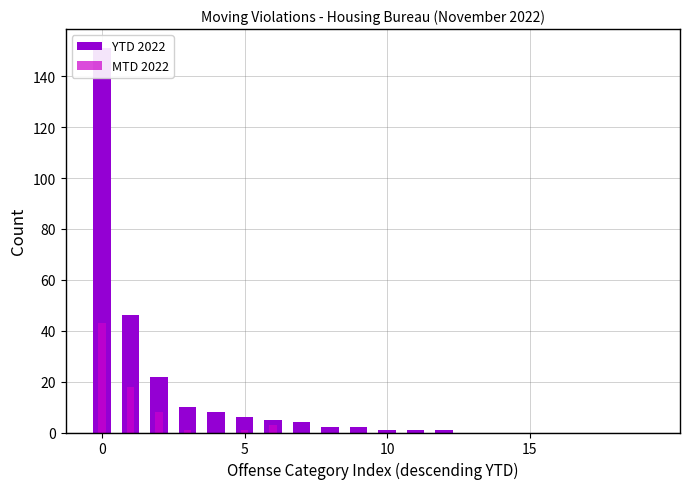

Reading left to right, what are all the values shown in this chart?

YTD 2022: 151	46	22	10	8	6	5	4	2	2	1	1	1	0	0	0	0	0	0	0
MTD 2022: 43	18	8	1	0	1	3	0	0	0	0	0	0	0	0	0	0	0	0	0